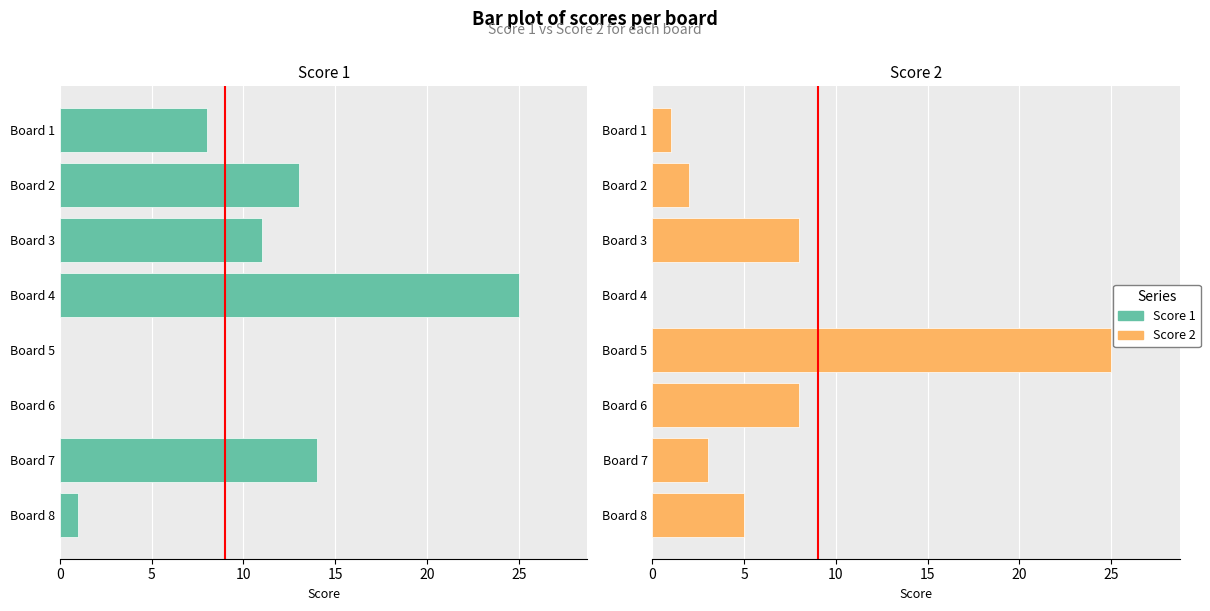

Reading right to left, extract all data points from this chart.

Score 1: 1	14	0	0	25	11	13	8
Score 2: 5	3	8	25	0	8	2	1